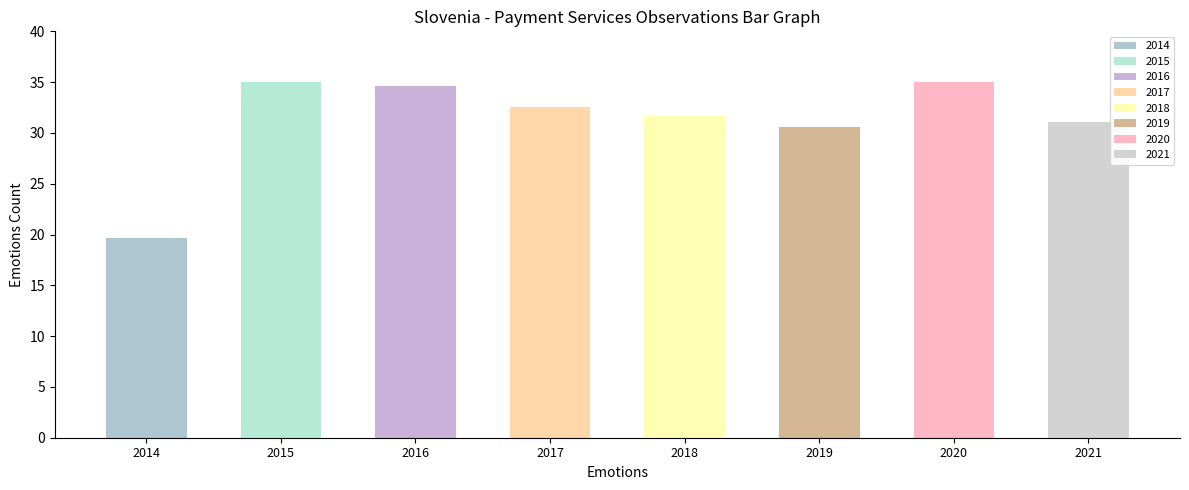

The value at 2021 is 31.1. True or false?

True